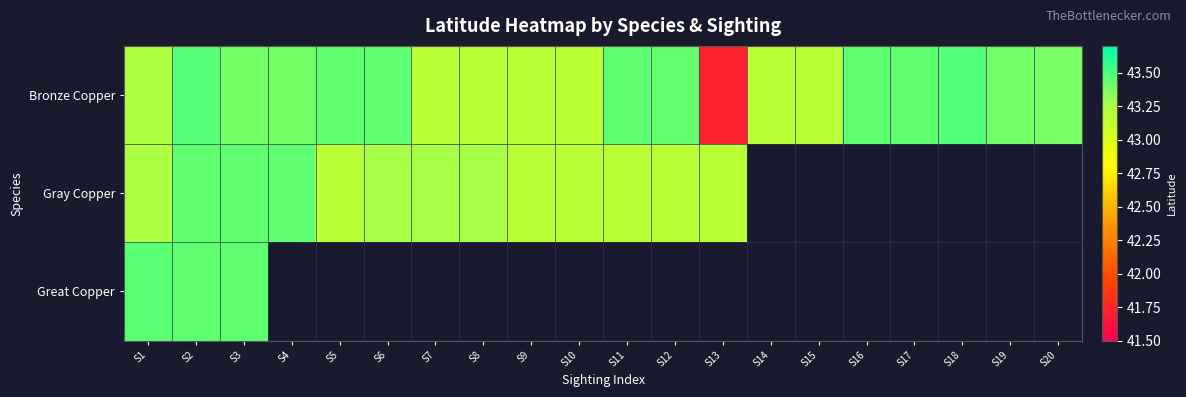

At which label does Bronze Copper reach its minimum?

S13